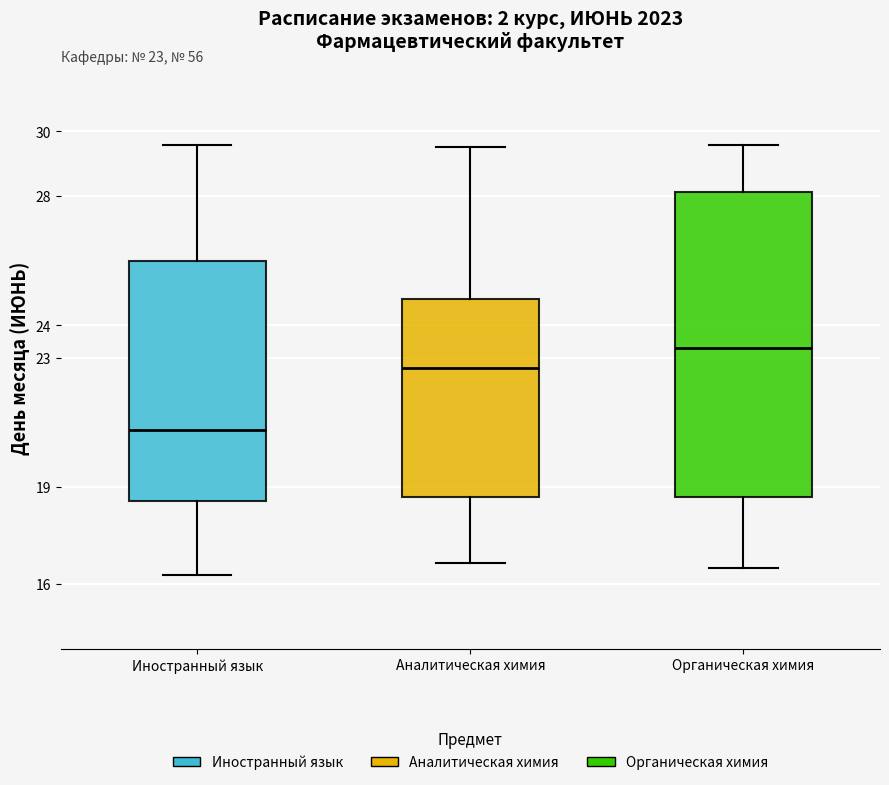

Reading left to right, read every box against the y-axis: the position of its median line, the range the box covers, and the ends of its whiskers. The values are not printed on the chart, so give them approximately, as read against the axis.

Иностранный язык: median 20.8, box 18.6 to 26.0, whiskers 16.3 to 29.6
Аналитическая химия: median 22.7, box 18.7 to 24.8, whiskers 16.7 to 29.5
Органическая химия: median 23.3, box 18.7 to 28.1, whiskers 16.5 to 29.6